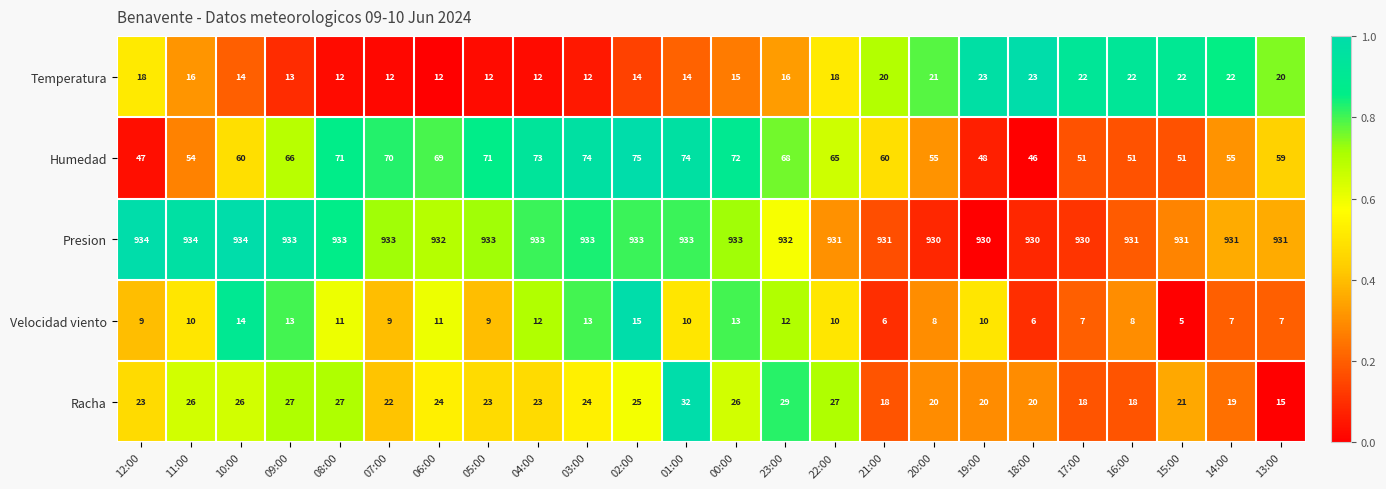

What is the lowest value of the Velocidad viento series?

5